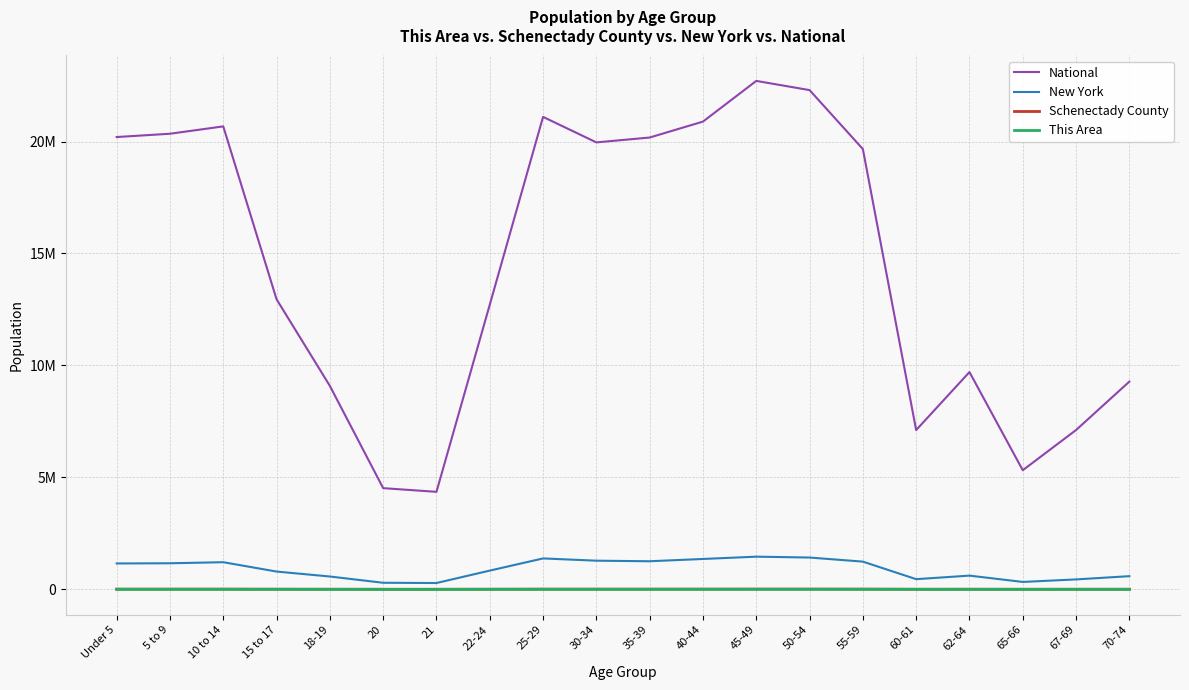

What is the approximate value of Schenectady County at 10 to 14?

10050